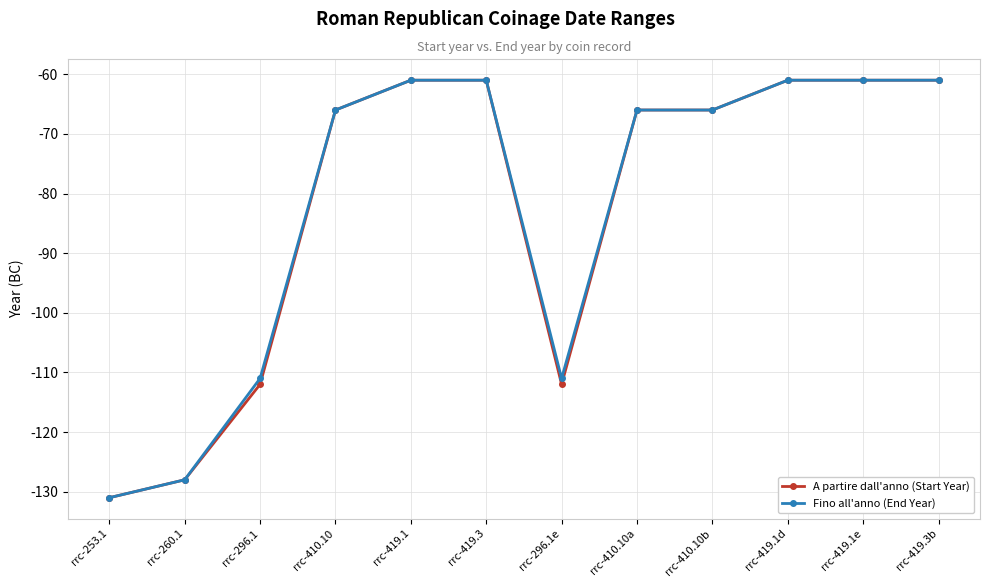

How many data points in Fino all'anno (End Year) are above -66?

5